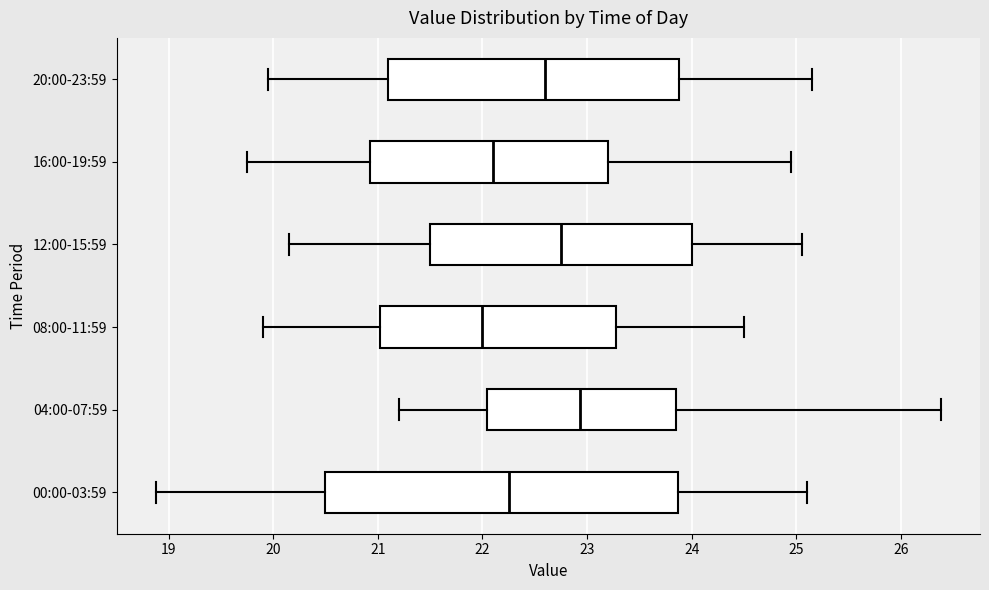

Reading bottom to top, read every box against the x-axis: the position of its median line, the range the box covers, and the ends of its whiskers. The values are not printed on the chart, so give them approximately, as read against the axis.

00:00-03:59: median 22.3, box 20.5 to 23.9, whiskers 18.9 to 25.1
04:00-07:59: median 22.9, box 22.0 to 23.9, whiskers 21.2 to 26.4
08:00-11:59: median 22.0, box 21.0 to 23.3, whiskers 19.9 to 24.5
12:00-15:59: median 22.8, box 21.5 to 24.0, whiskers 20.2 to 25.1
16:00-19:59: median 22.1, box 20.9 to 23.2, whiskers 19.8 to 25.0
20:00-23:59: median 22.6, box 21.1 to 23.9, whiskers 20.0 to 25.2